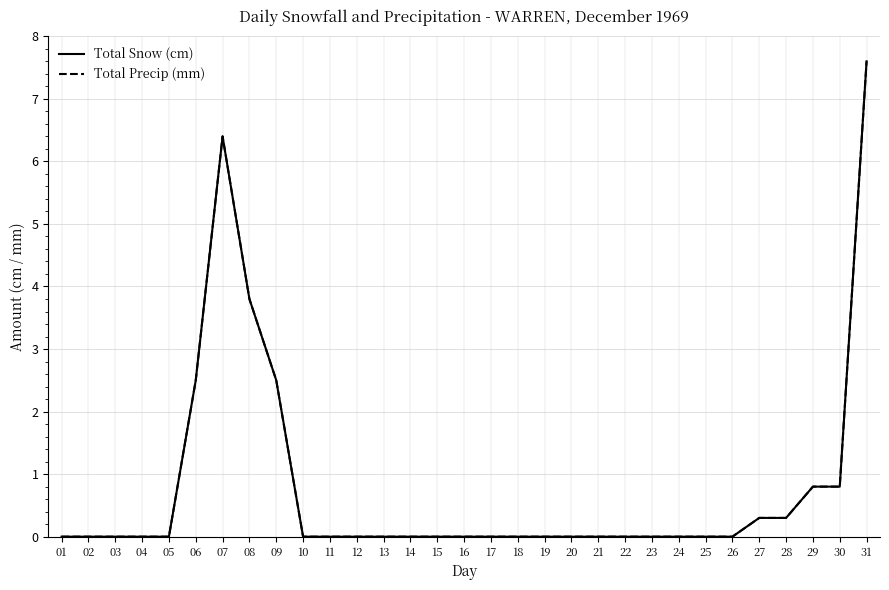

Does the chart have visible grid lines?

Yes